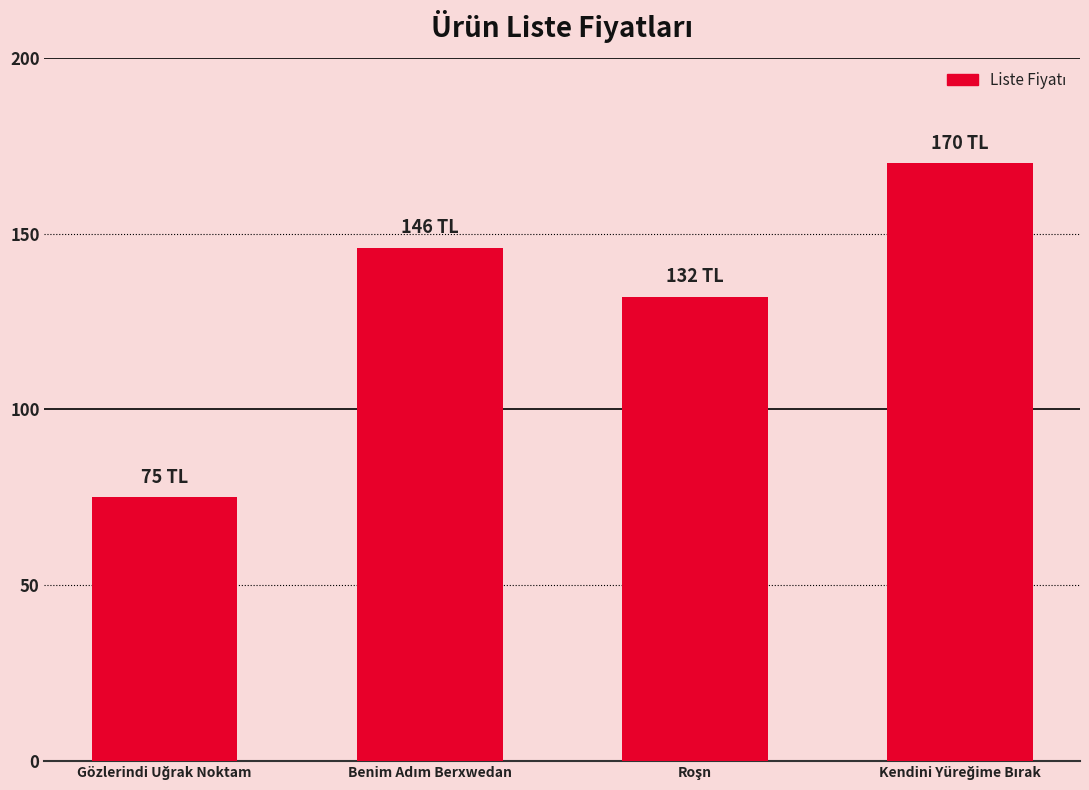

Does the chart contain any negative values?

No